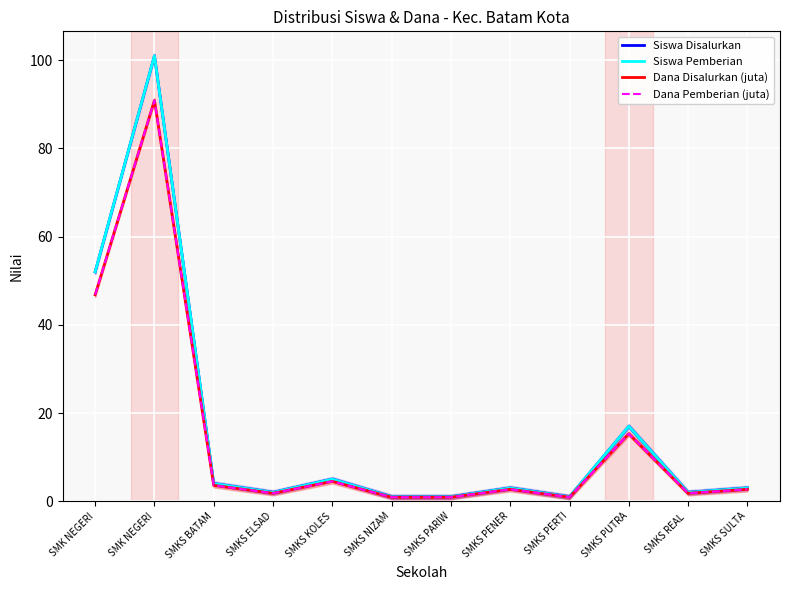

Is the value of Dana Disalurkan (juta) at SMKS PERTI greater than the value of Dana Pemberian (juta) at SMKS ELSAD?

No